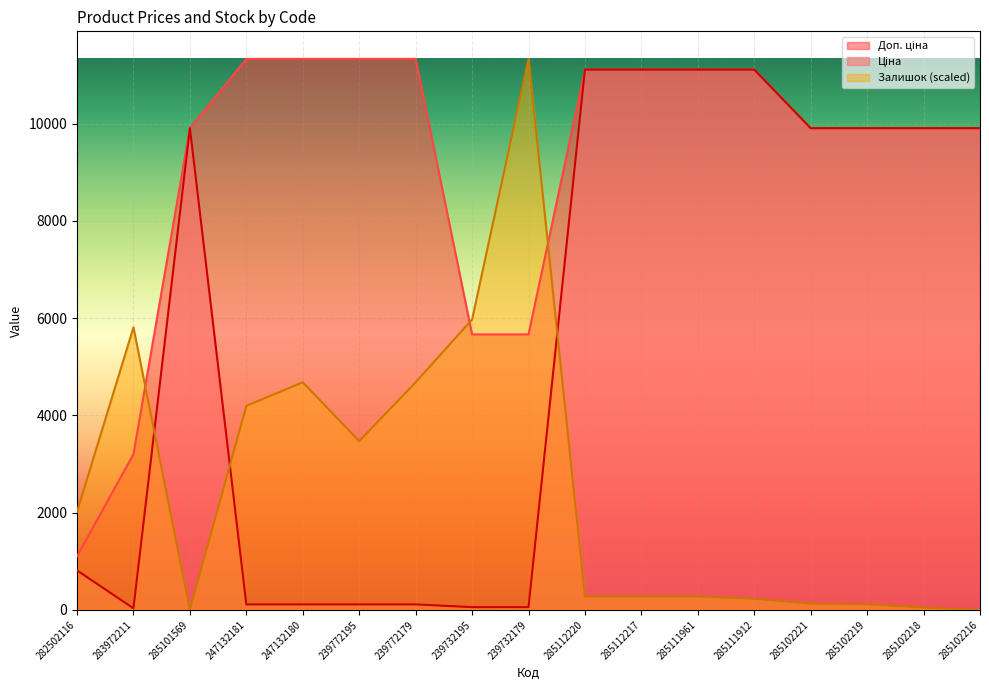

What is the highest value of the Залишок (scaled) series?

11334.0